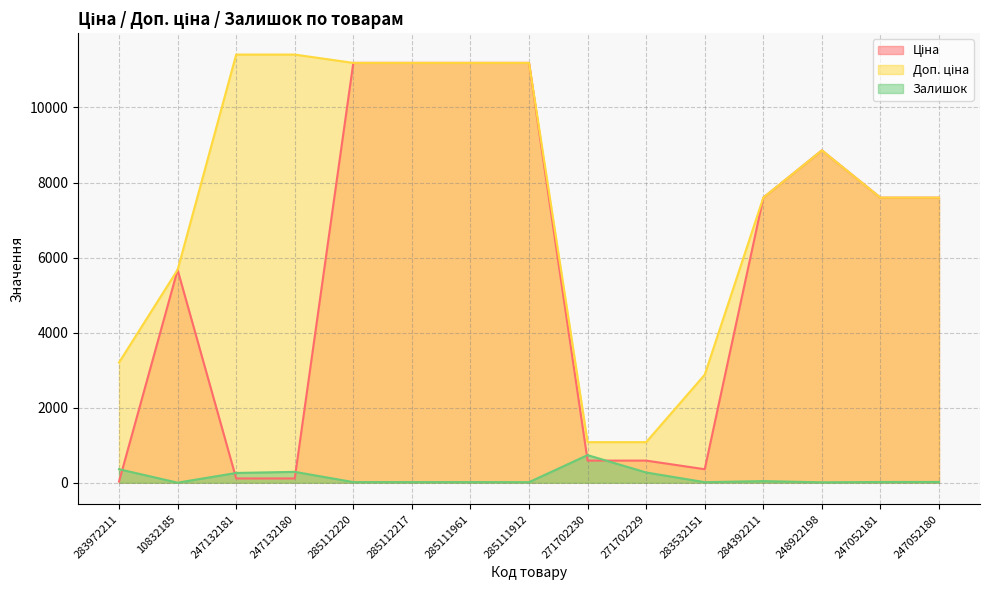

How many series are shown in this chart?

3